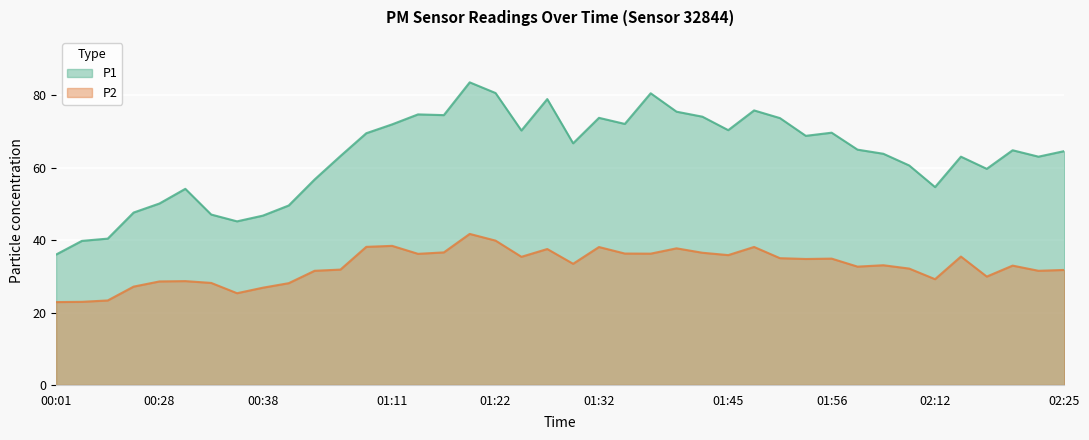

Which series has the largest total across all categories?

P1